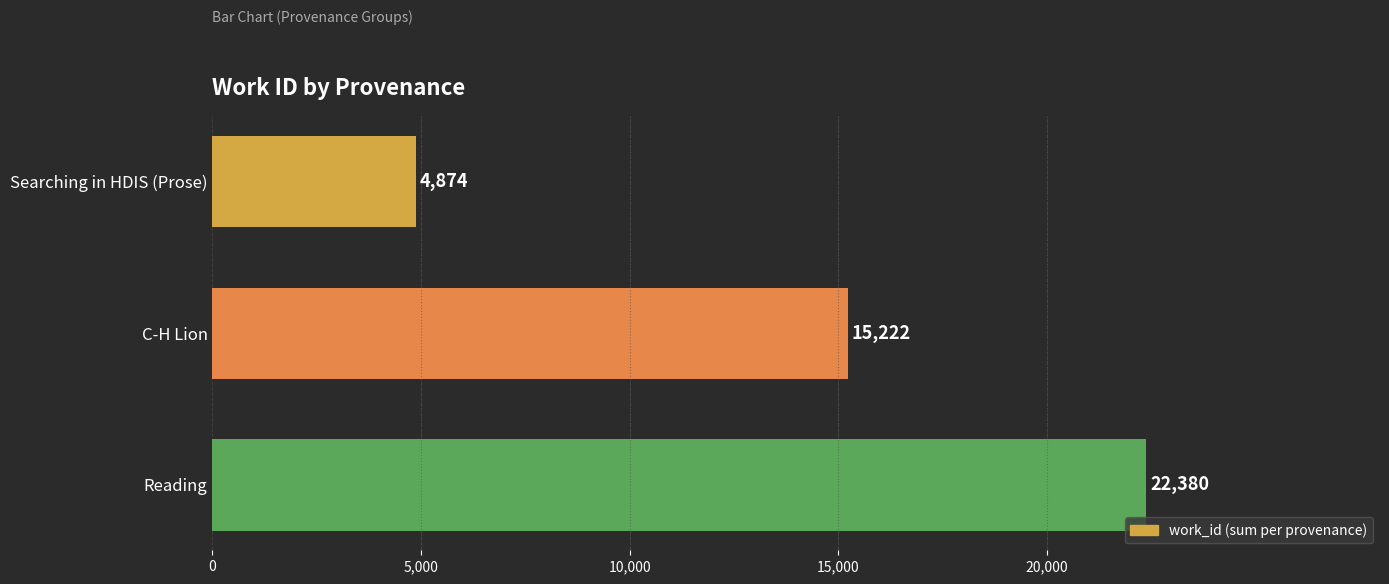

True or false: the data shows 22380 at Reading.

True